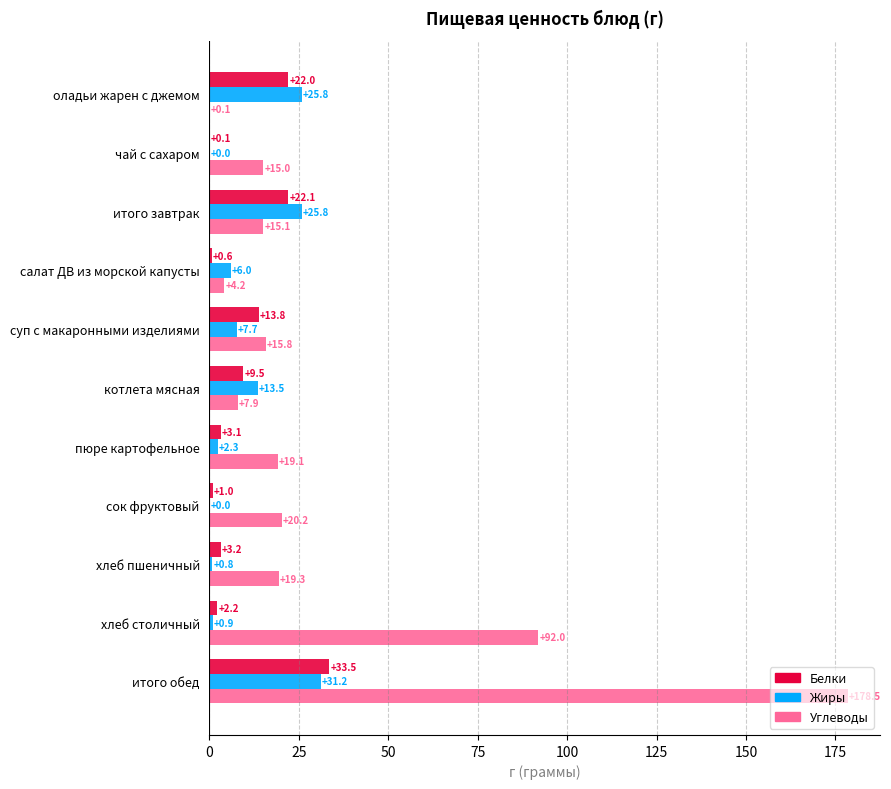

Which series has the widest spread of values?

Углеводы